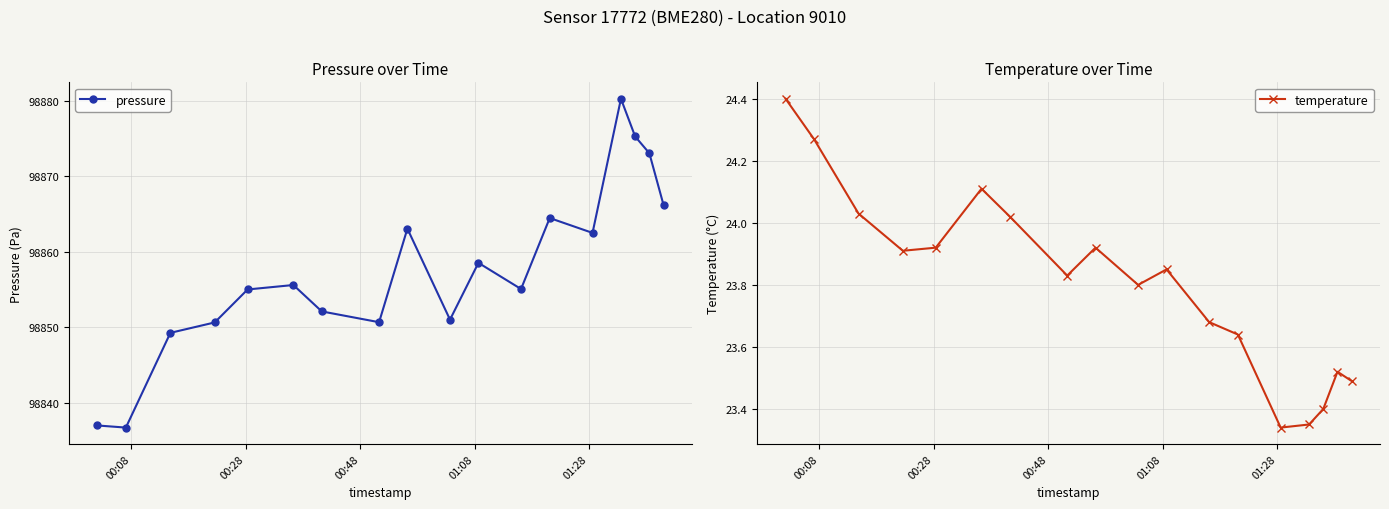

True or false: temperature has more than 1 points higher than both neighbors.

True